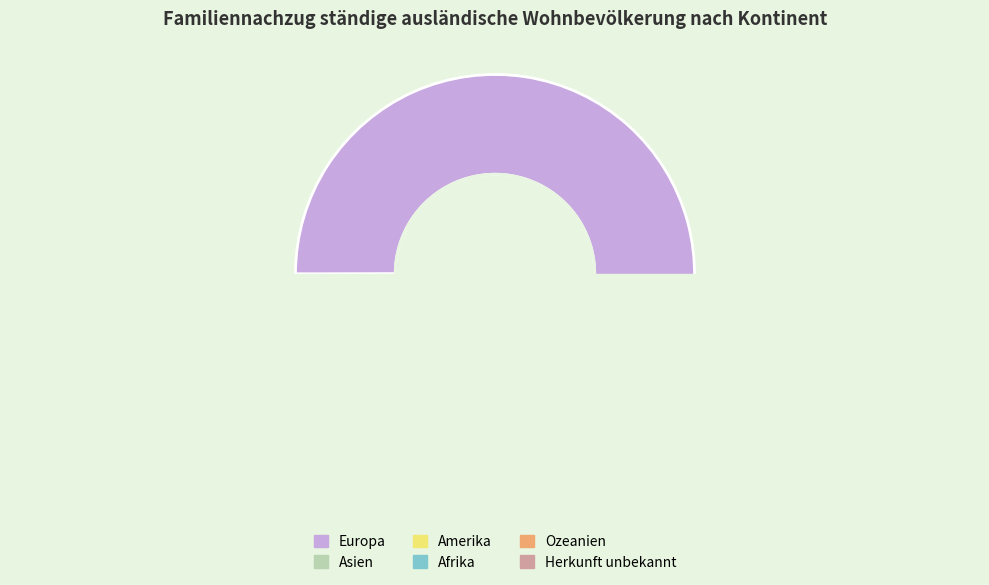

What is the change in value from Amerika to Ozeanien?

-3970